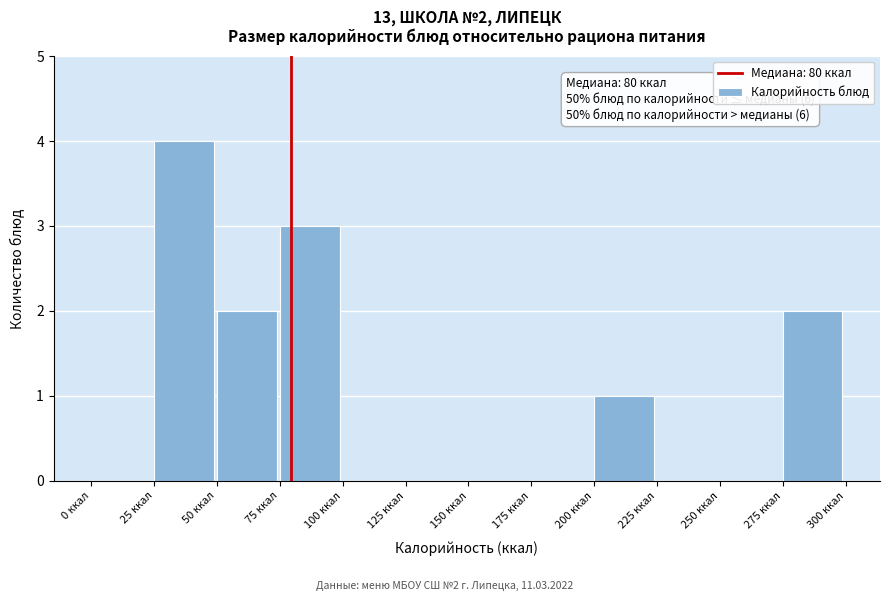

Over which range of the x-axis is the bar tallest?

25 to 50